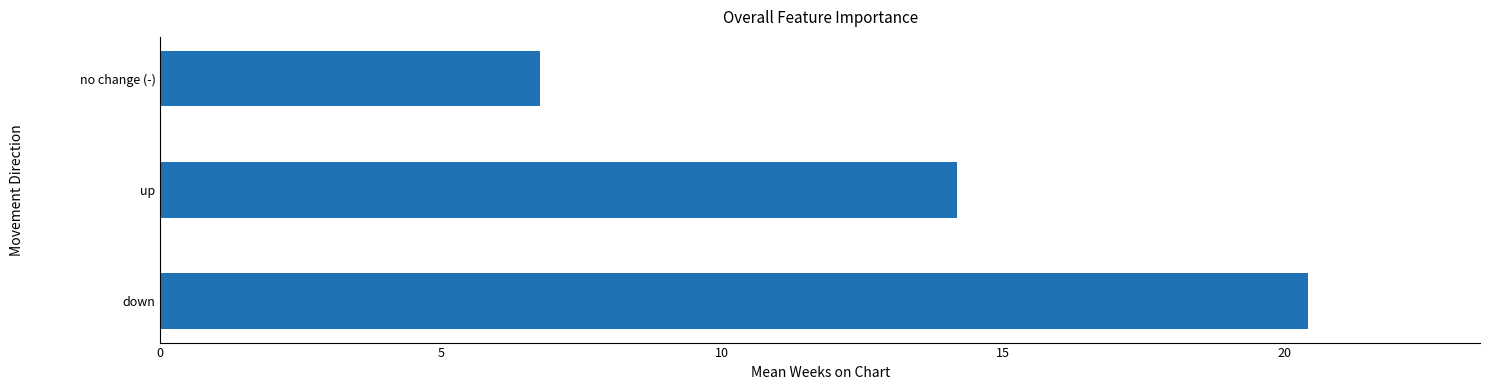

List the labels in order of value, largest first.

down, up, no change (-)